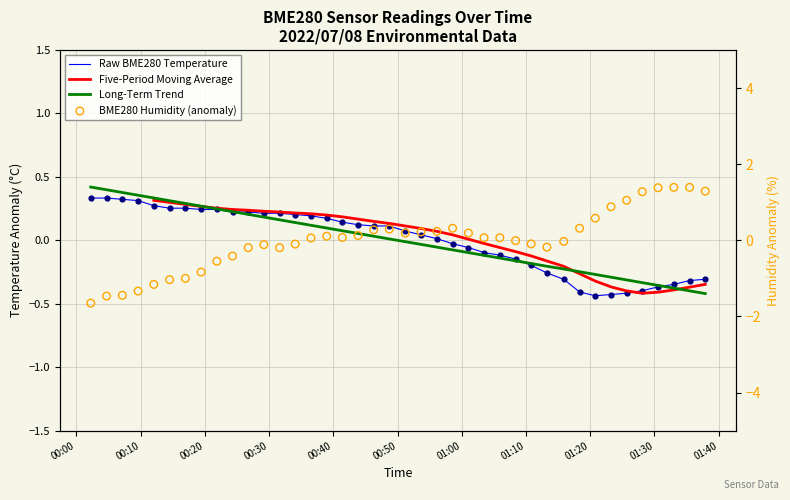

What are all the series names shown in the legend?

Raw BME280 Temperature, Five-Period Moving Average, Long-Term Trend, BME280 Humidity (anomaly)